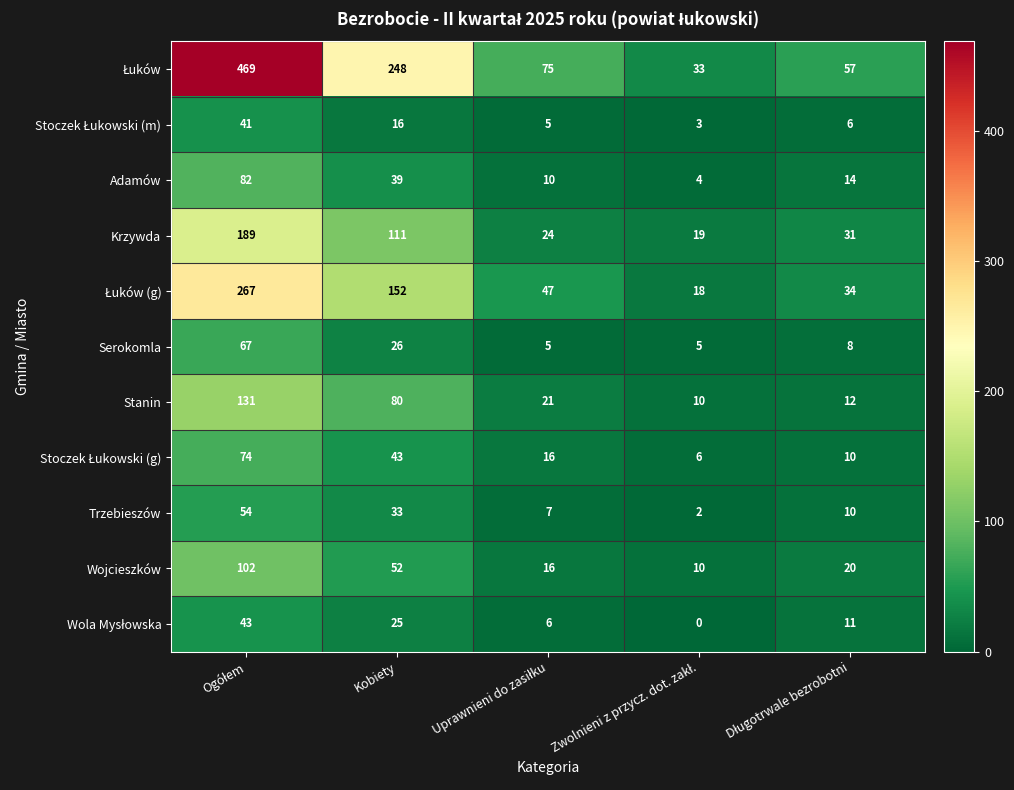

What is the lowest value of the Wojcieszków series?

10